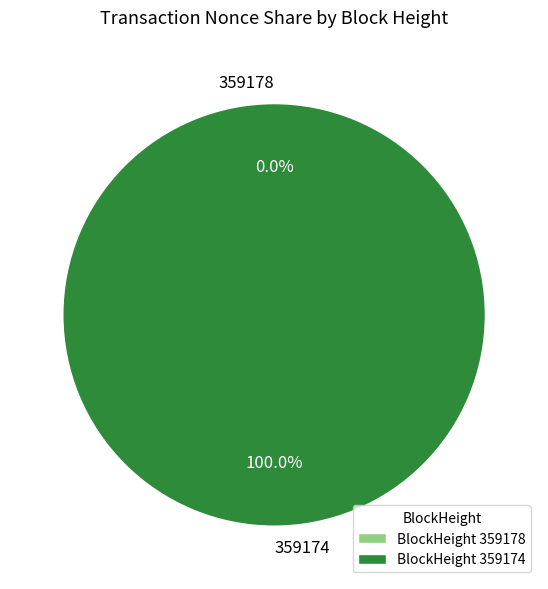

Which category has the smallest portion of the pie?

359178